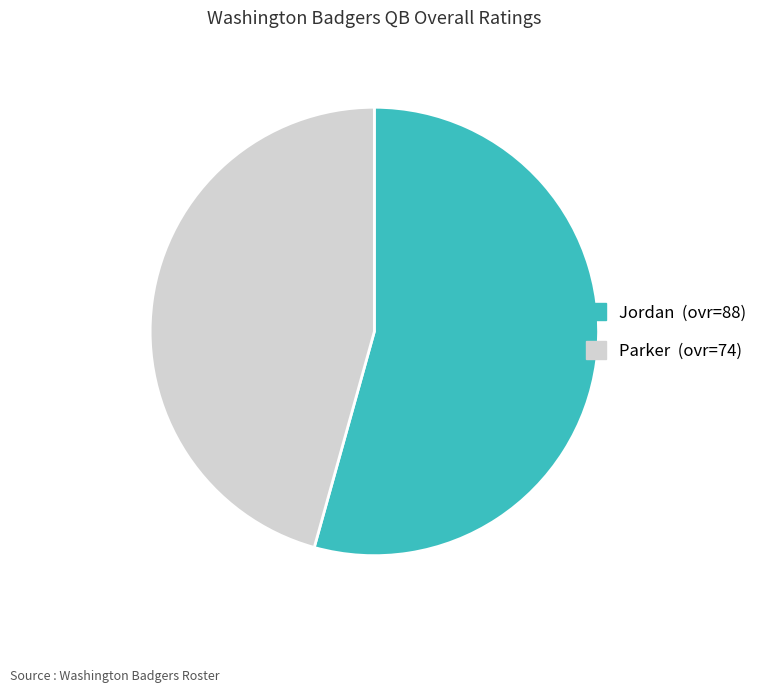

How many slices are in this pie chart?

2